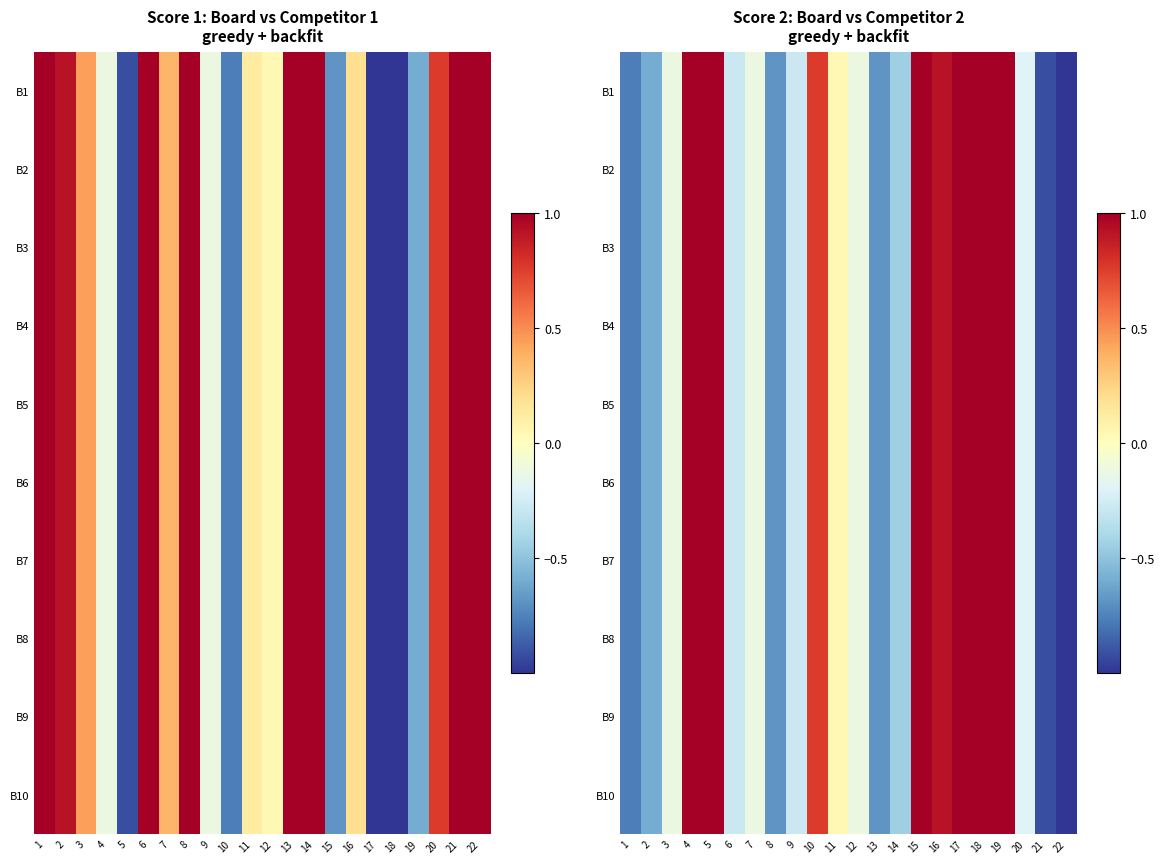

Which has a higher value, 14 or 8?

14